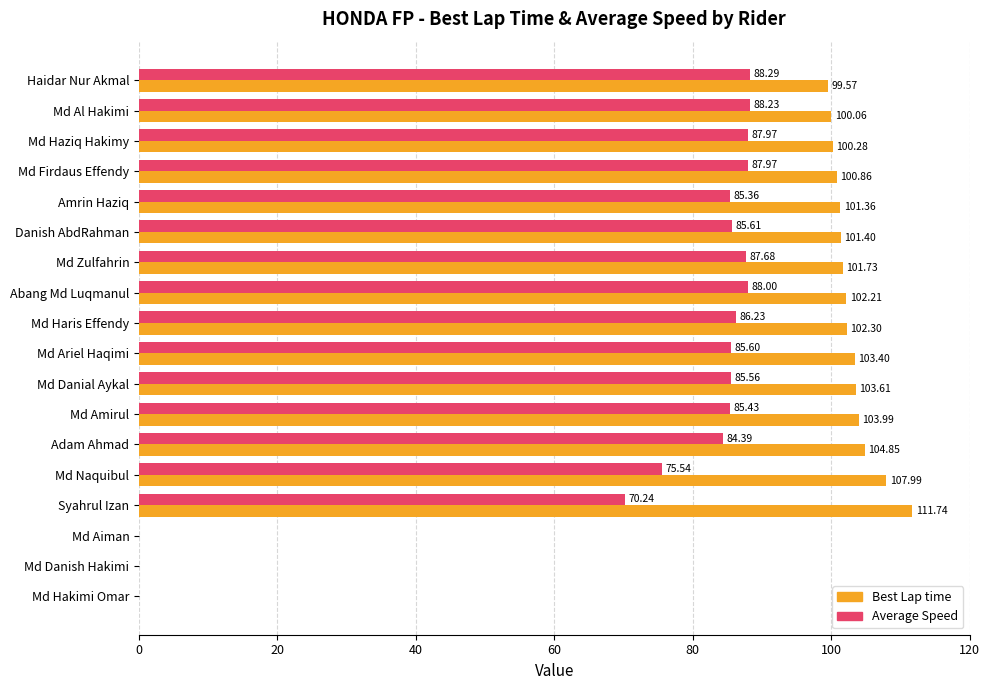

What is the sum of all Best Lap time values?

1545.3